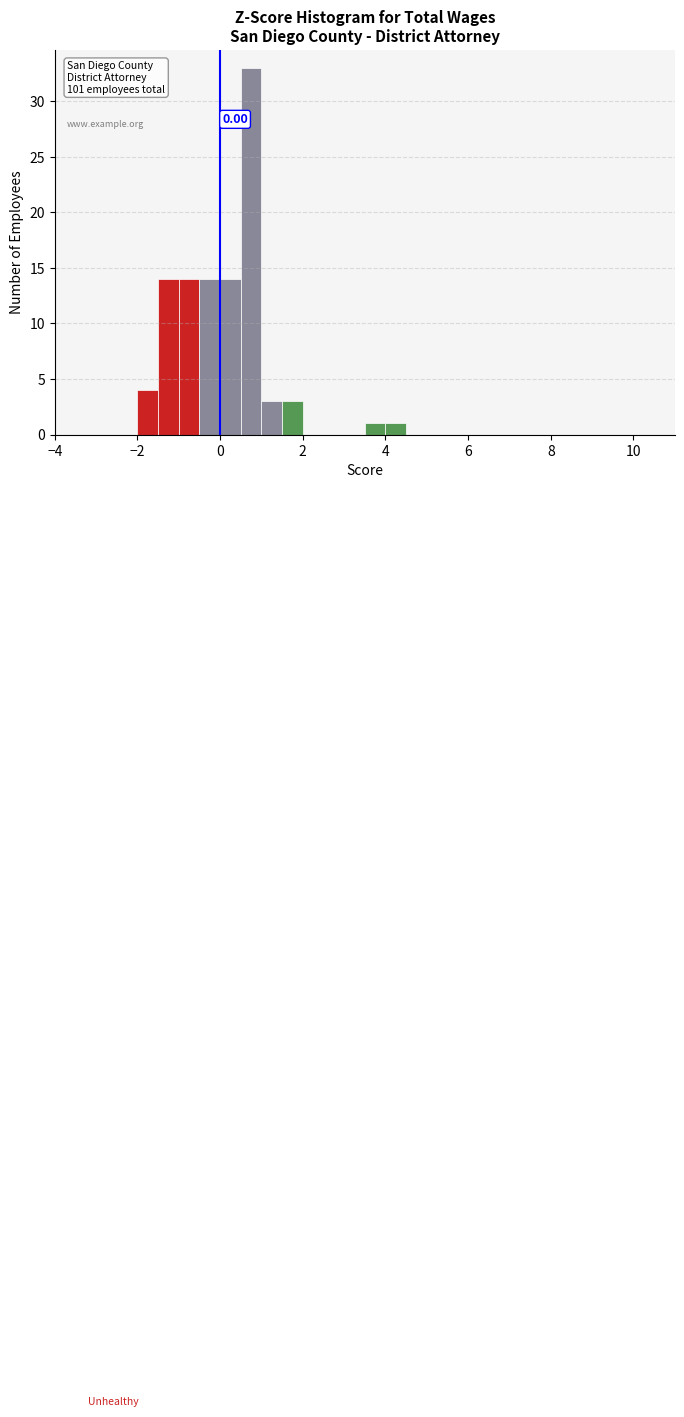

Read against the x-axis, roughly where is the centre of the tallest bar?

0.8